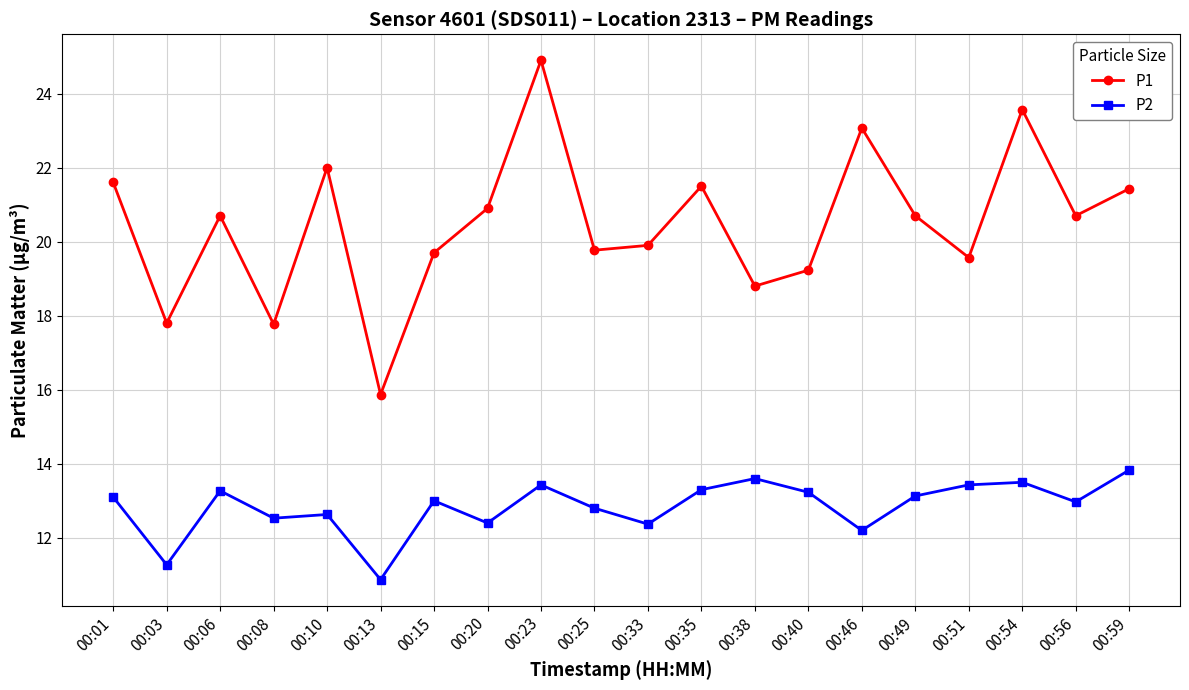

True or false: P2 has a value of 13.4 at 00:23.

True